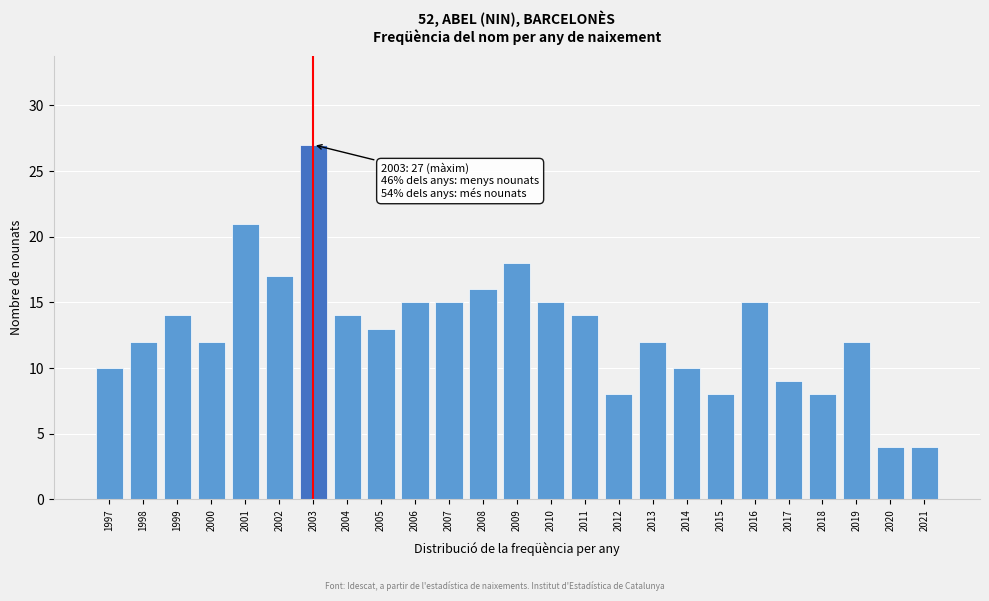

Reading left to right, extract all data points from this chart.

1997=10	1998=12	1999=14	2000=12	2001=21	2002=17	2003=27	2004=14	2005=13	2006=15	2007=15	2008=16	2009=18	2010=15	2011=14	2012=8	2013=12	2014=10	2015=8	2016=15	2017=9	2018=8	2019=12	2020=4	2021=4